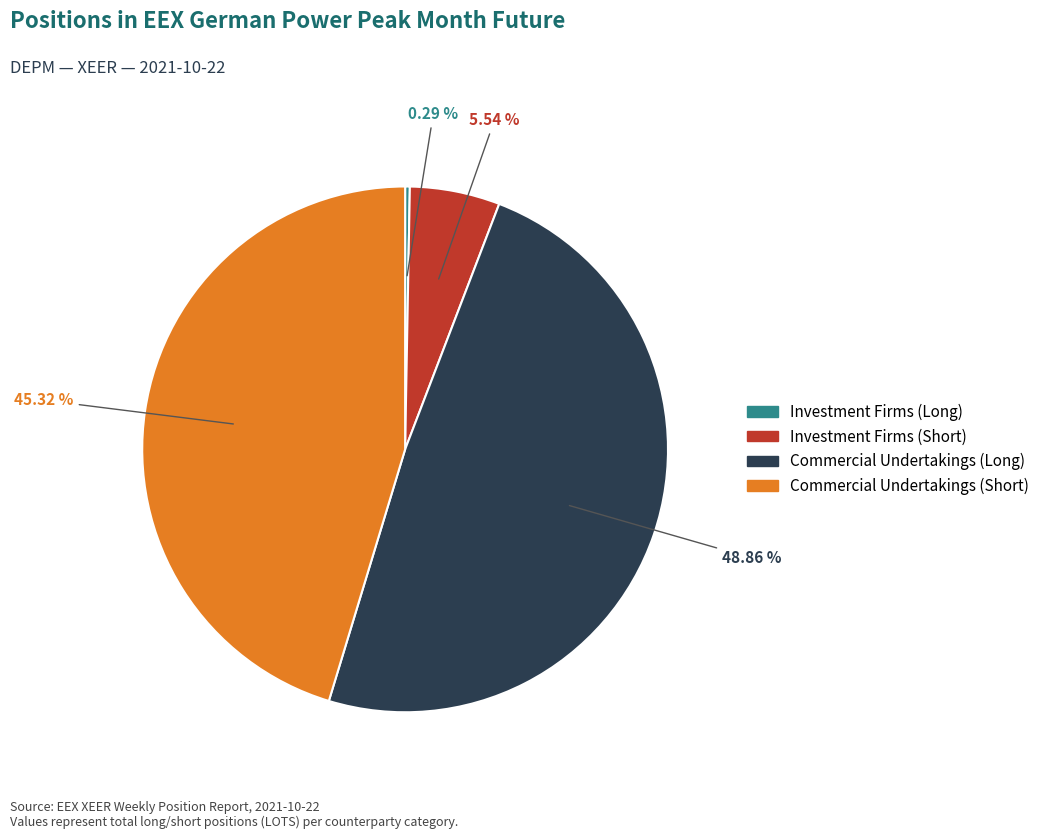

What is the ratio of the value at Investment Firms (Long) to the value at Investment Firms (Short)?

0.1